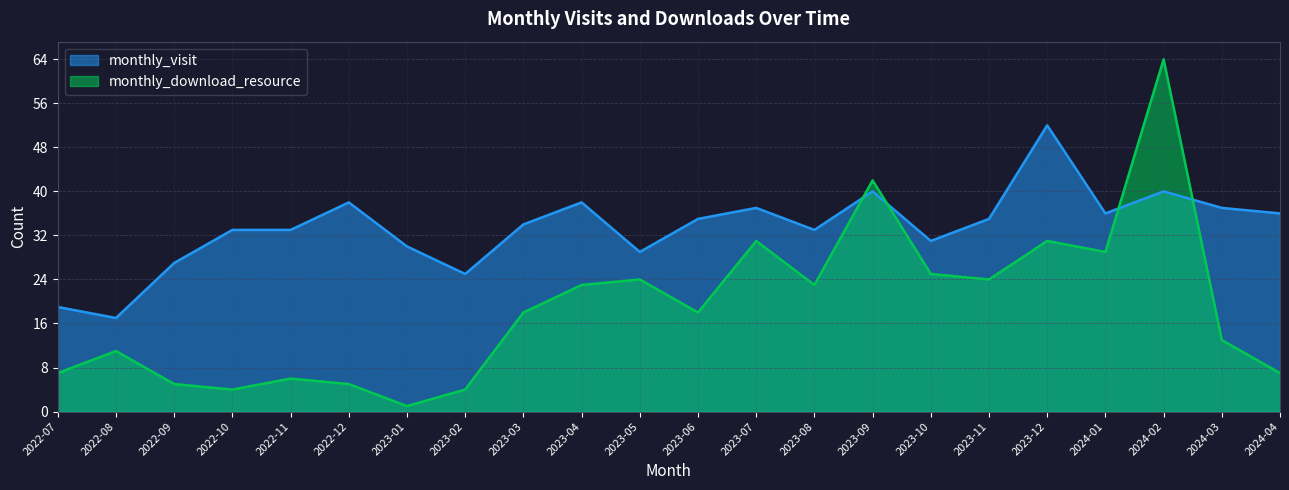

Reading left to right, extract all data points from this chart.

monthly_visit: 19	17	27	33	33	38	30	25	34	38	29	35	37	33	40	31	35	52	36	40	37	36
monthly_download_resource: 7	11	5	4	6	5	1	4	18	23	24	18	31	23	42	25	24	31	29	64	13	7